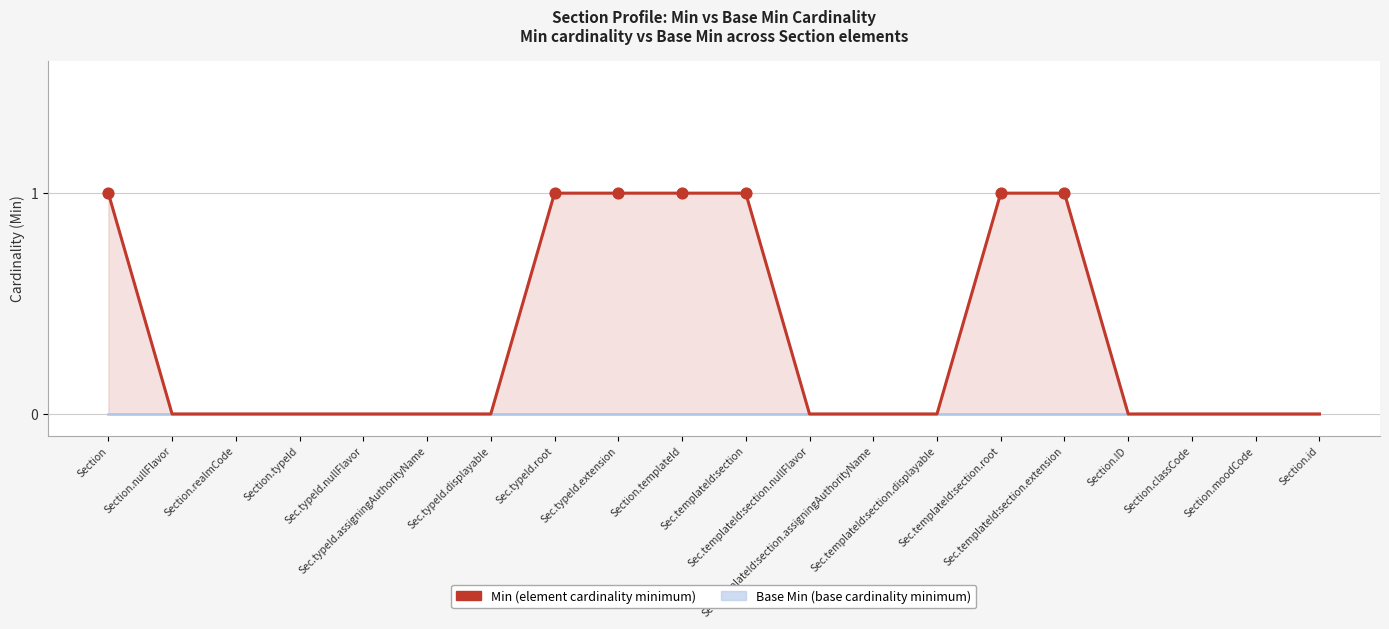

Which has a higher value, Sec.templateId:section.extension or Sec.templateId:section?

Sec.templateId:section.extension